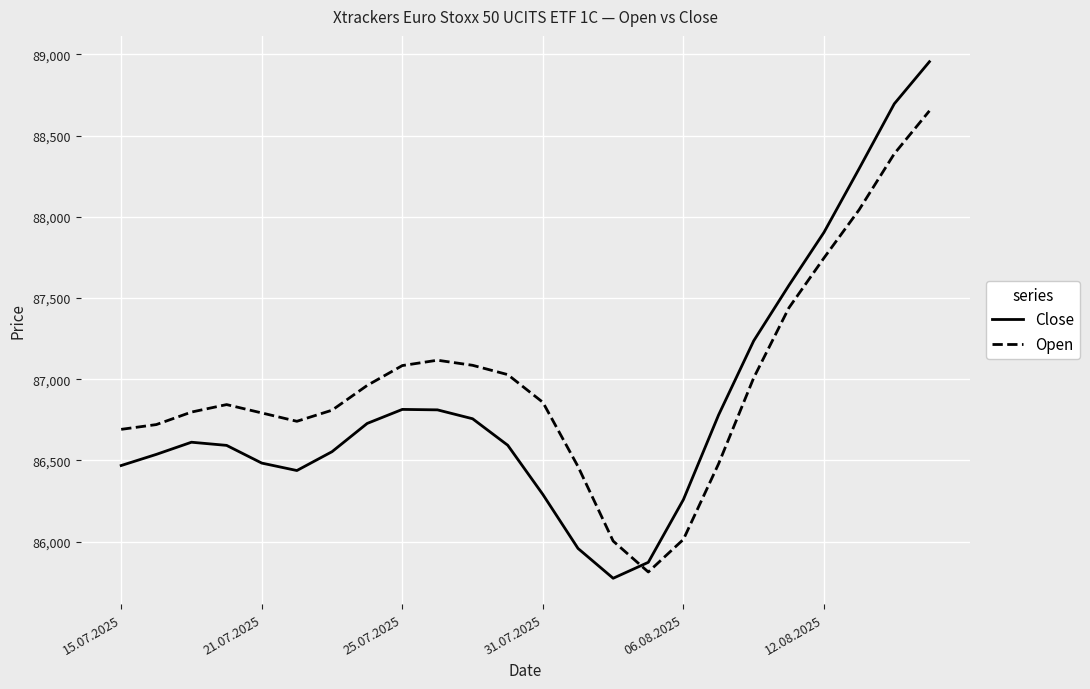

What is the smallest value displayed?

85773.8